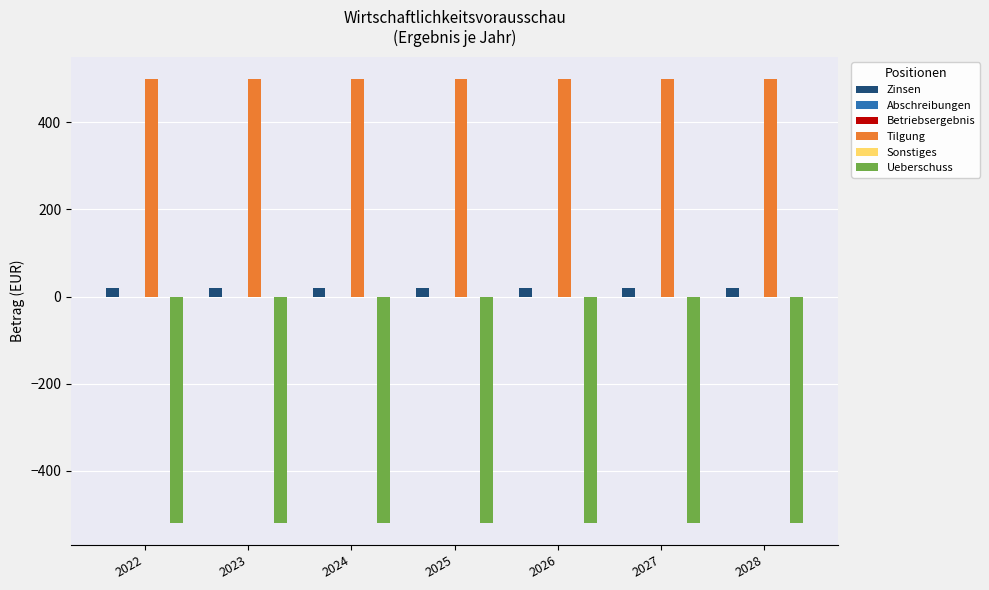

The value of Sonstiges at 2026 is 0. True or false?

True